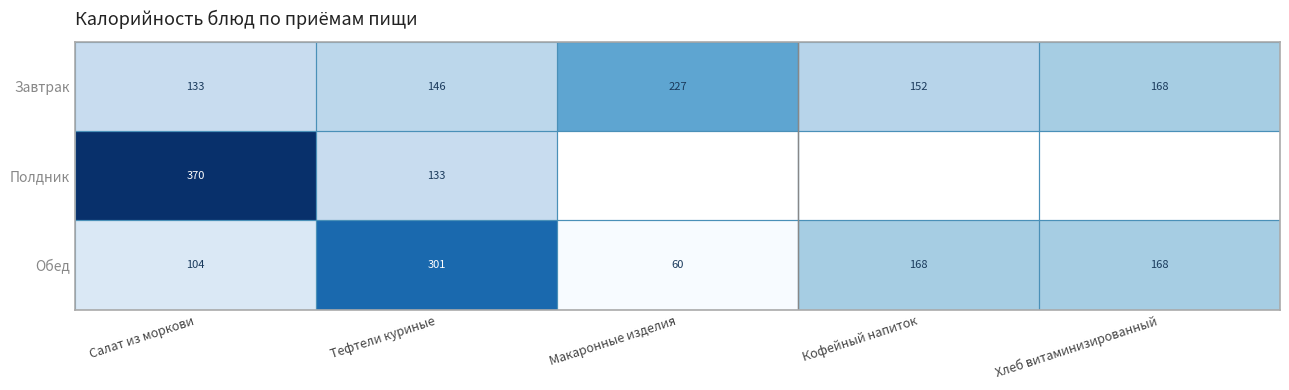

Read the Завтрак value at Тефтели куриные.

146.0